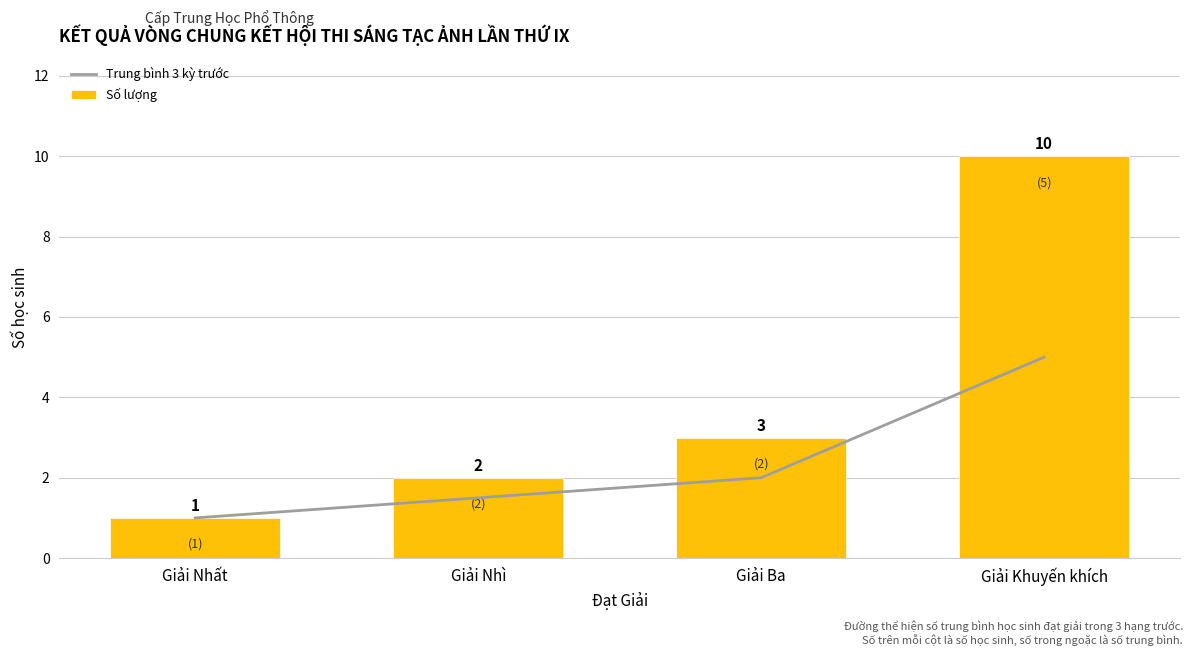

What is the minimum value for Trung bình 3 kỳ trước?

1.0